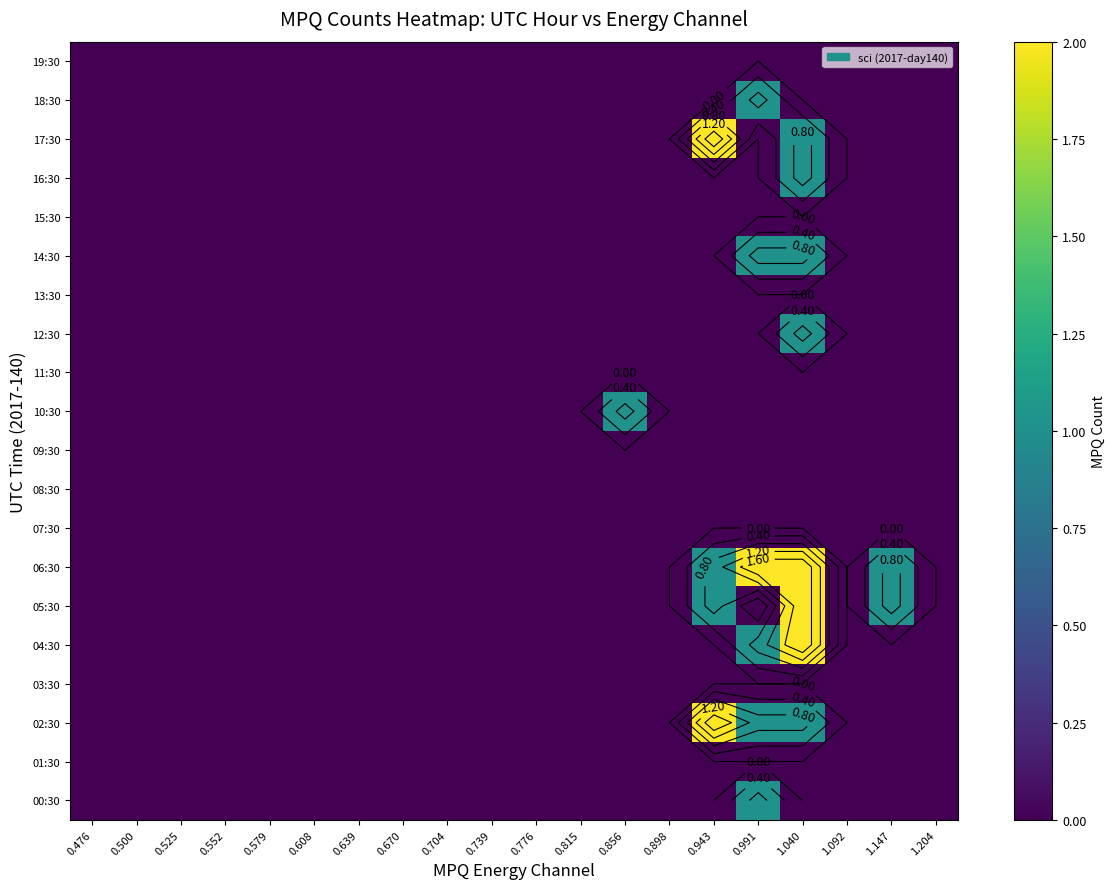

What is the sum of all 10:30 values?

1